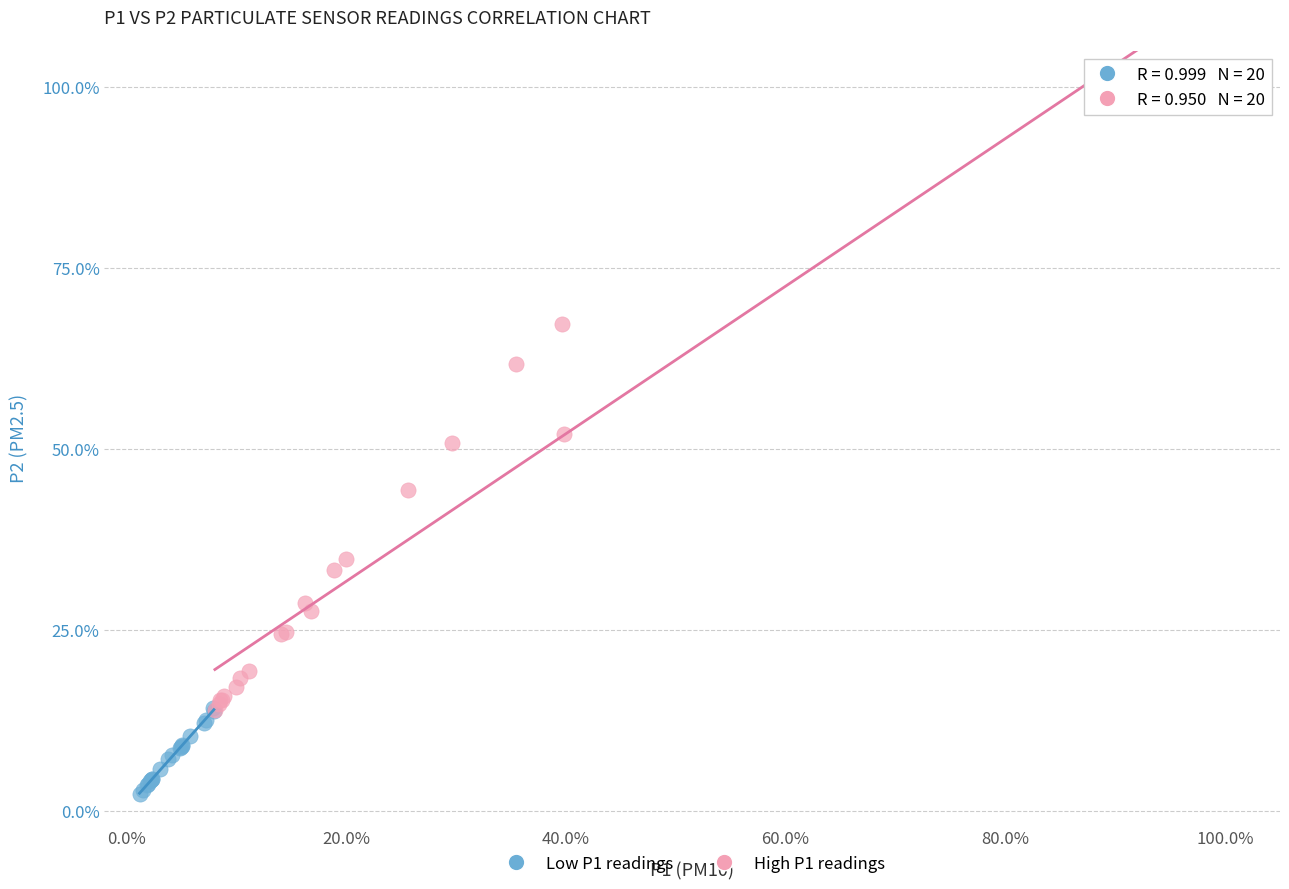

Which series contains the lowest Y value?

Low P1 readings